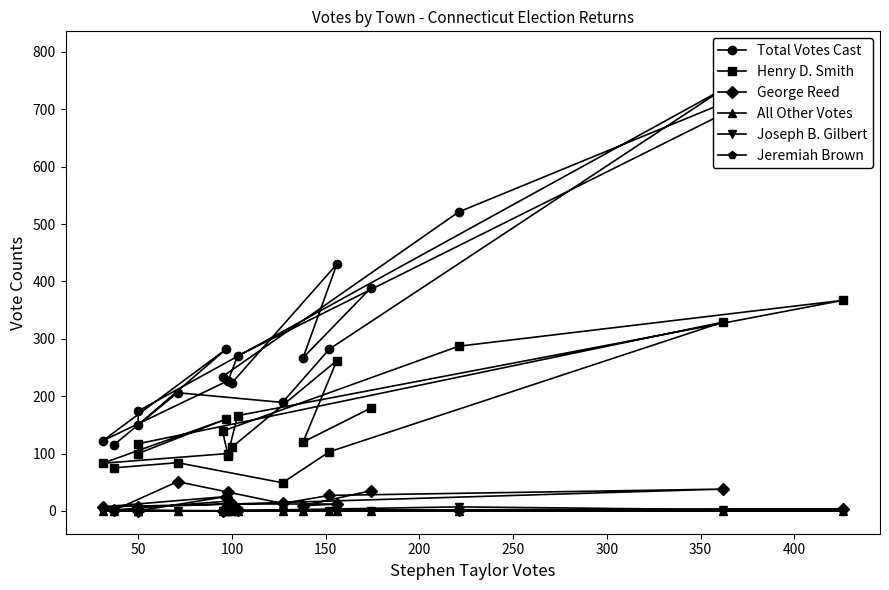

How many distinct data groups are displayed?

6